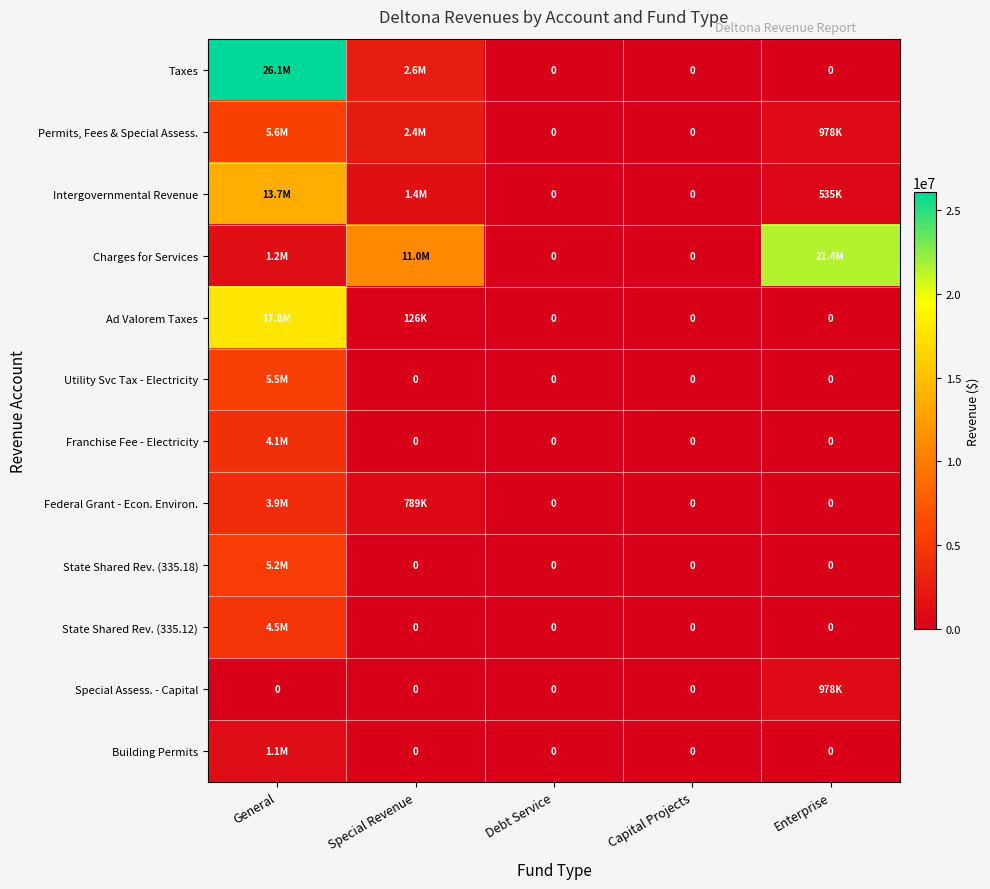

Is the value of Building Permits at Capital Projects greater than the value of State Shared Rev. (335.12) at Capital Projects?

No